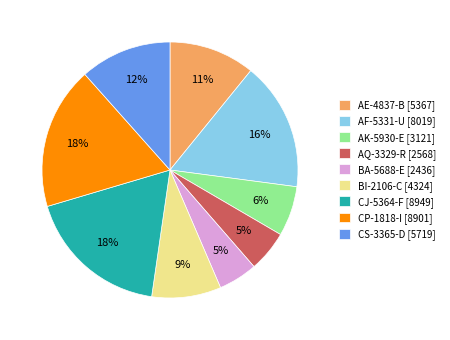

To the nearest percent, what portion does AE-4837-B [5367] represent?

11%